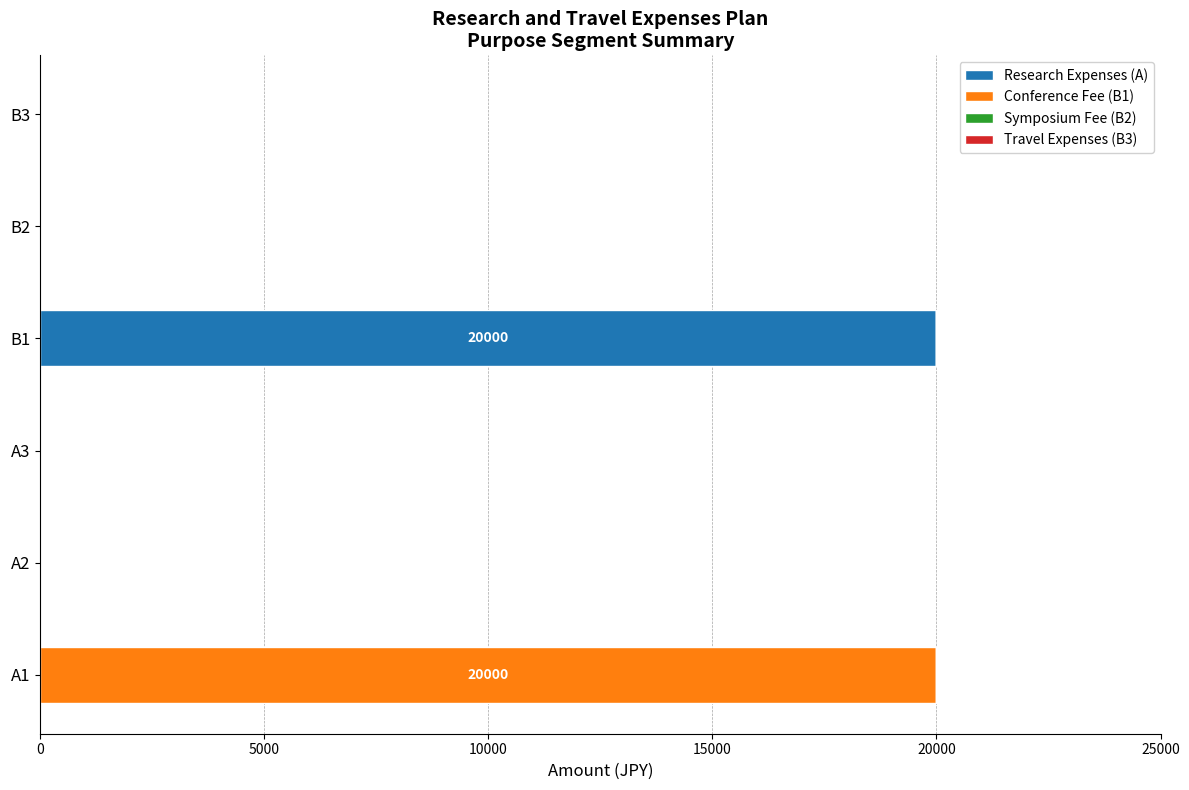

The value of Research Expenses (A) at B3 is -9984. True or false?

False